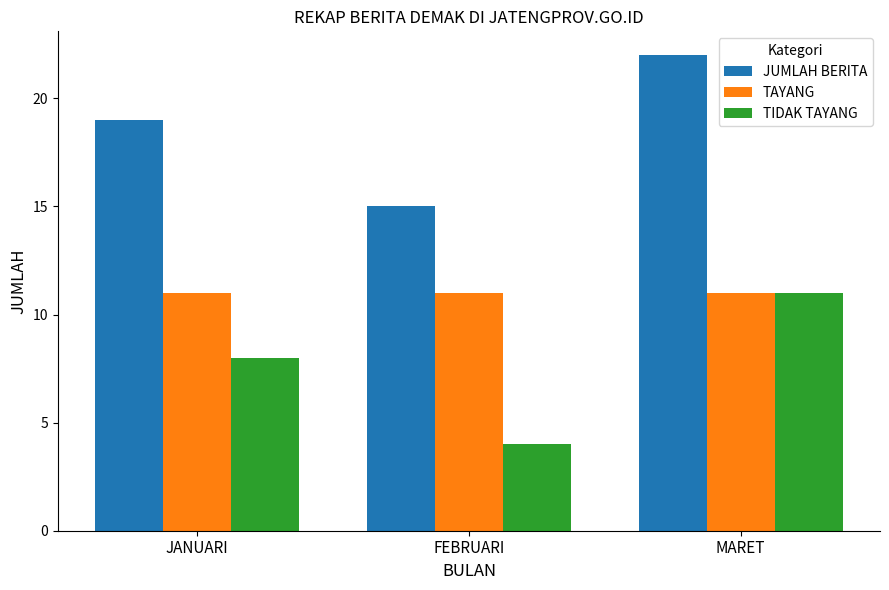

What is the difference between the highest and lowest values at FEBRUARI?

11